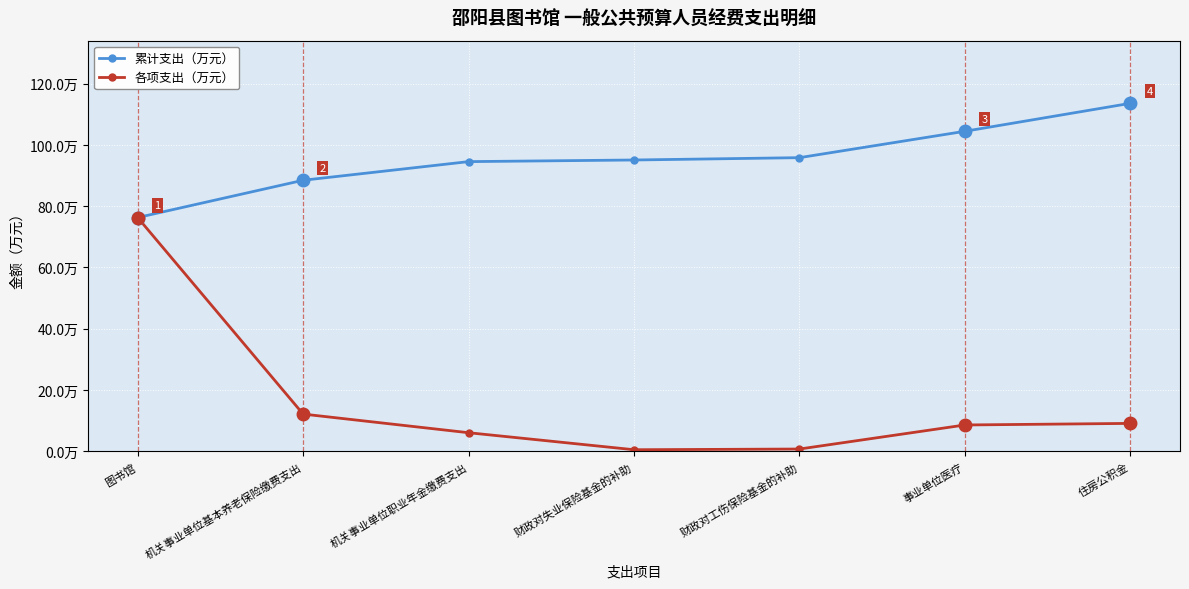

Does the chart have visible grid lines?

Yes